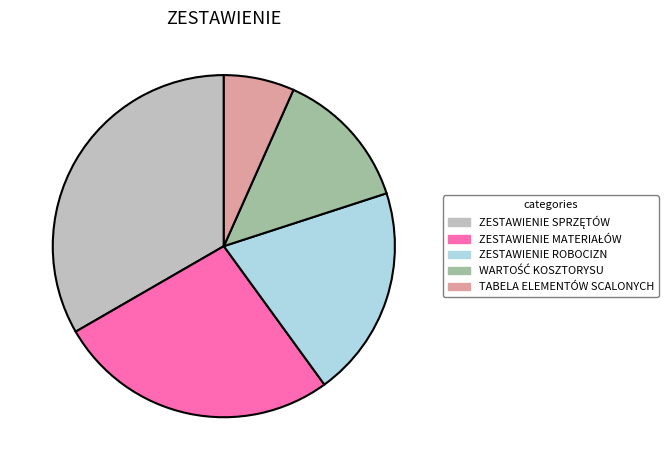

Does any single category account for the majority?

No